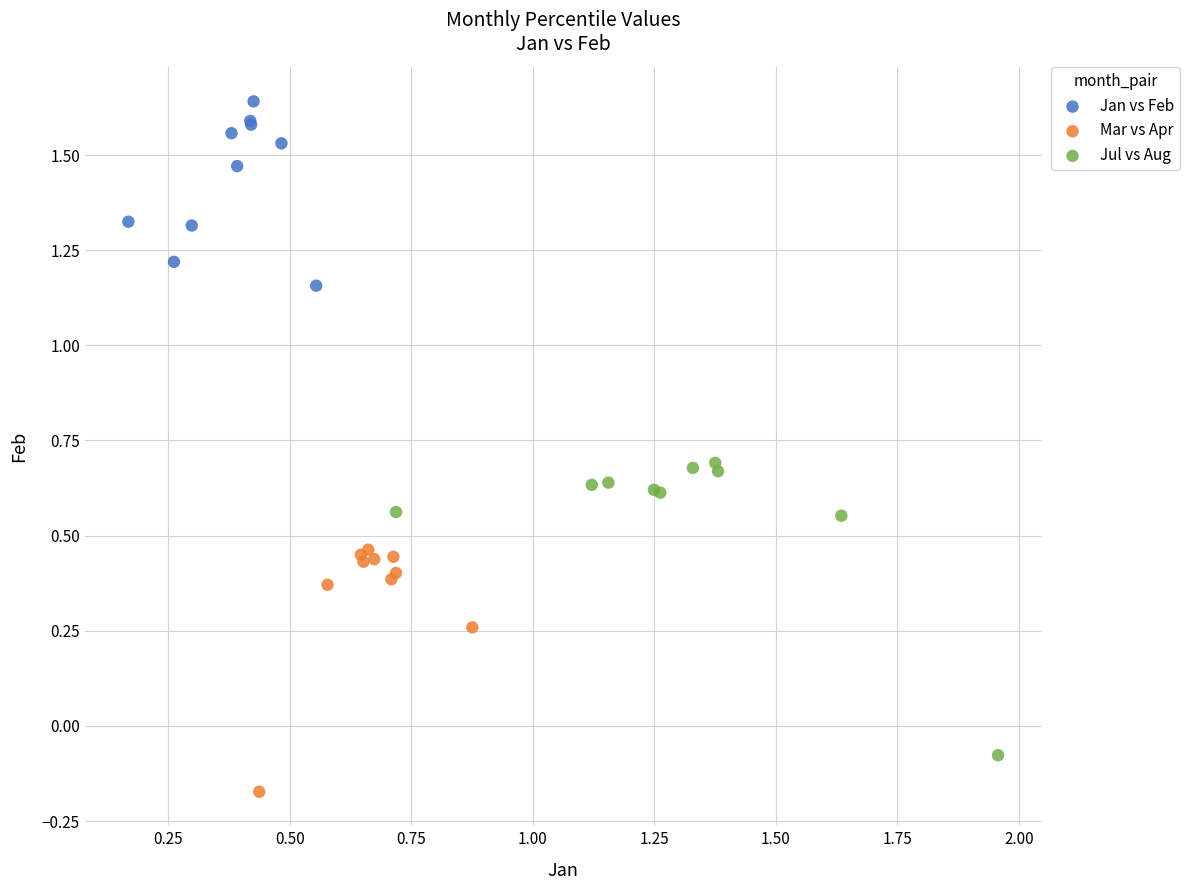

Which series has the largest Y range (max minus min)?

Jul vs Aug